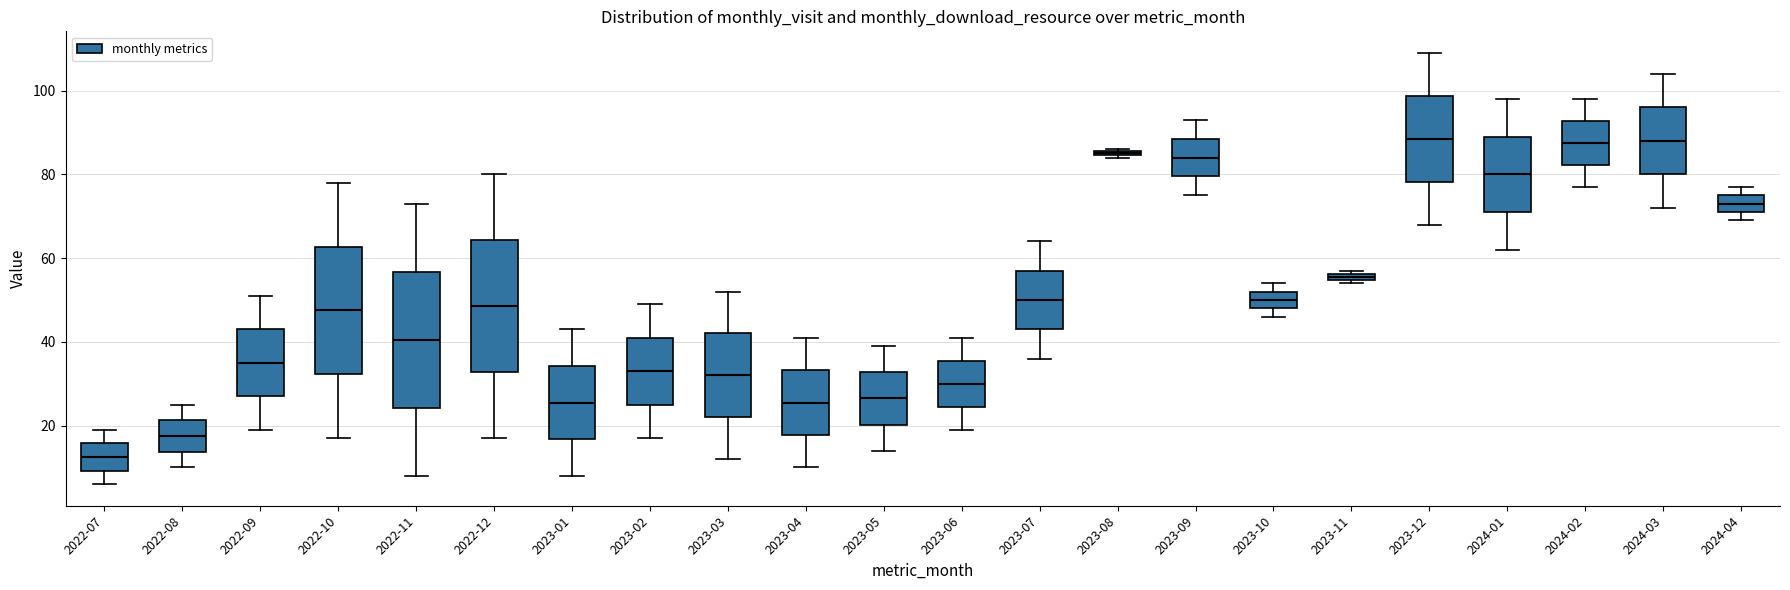

Where is the upper edge of the box for 2023-12 on the y-axis? The values are not printed on the chart, so give them approximately, as read against the axis.

98